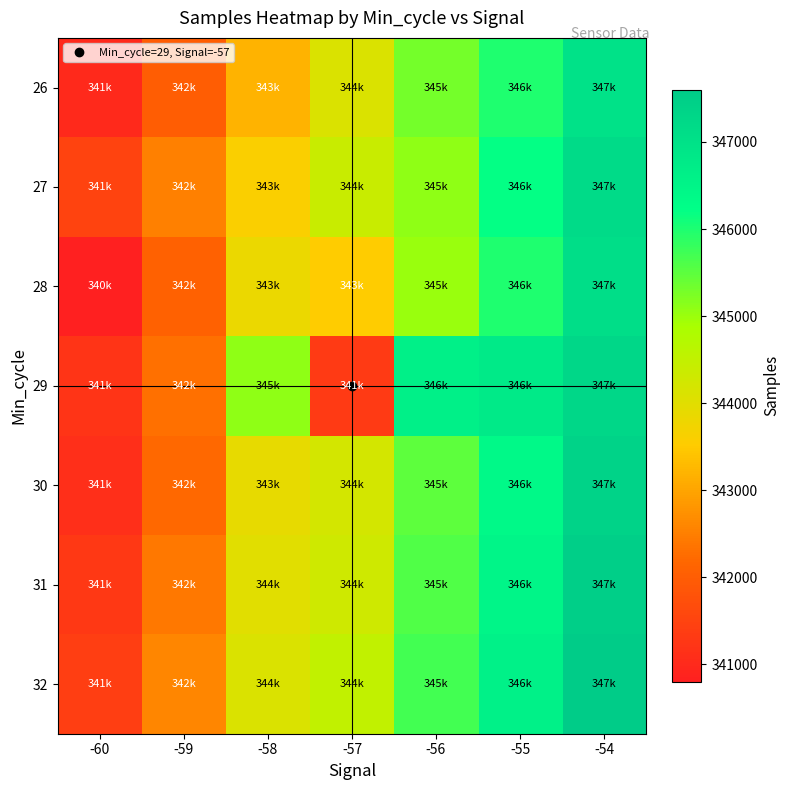

Rank the series by their maximum value, from highest to lowest.

32, 31, 30, 29, 27, 28, 26